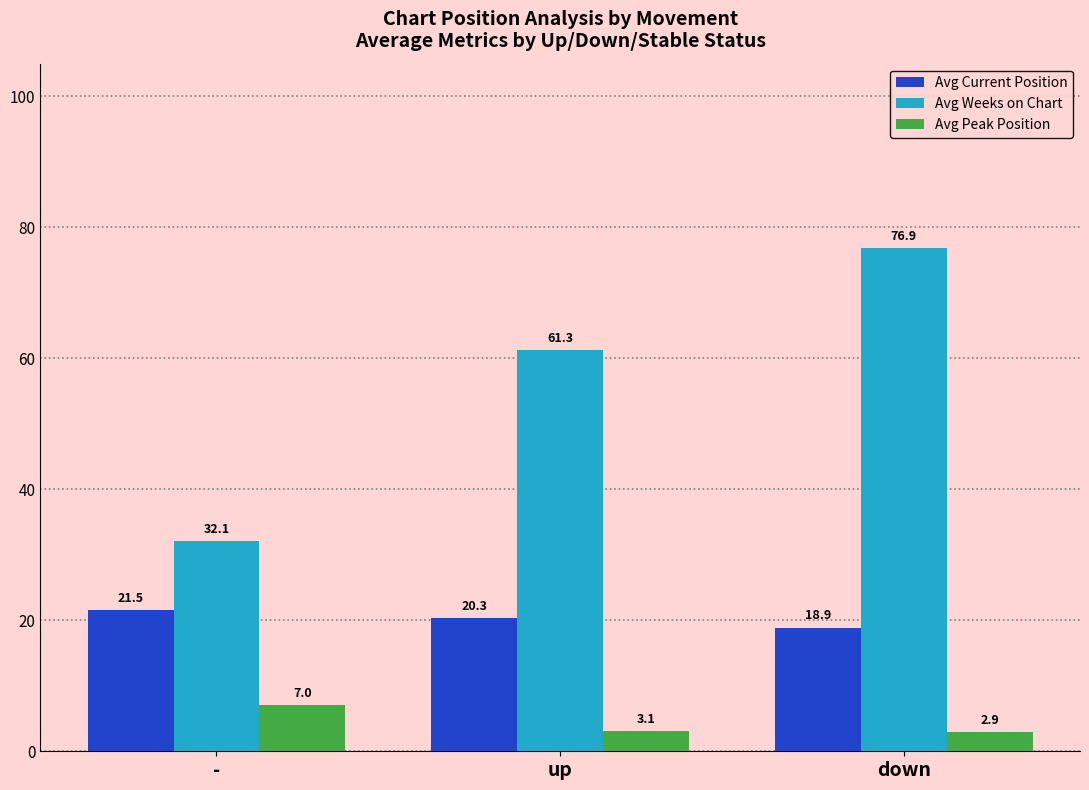

What is the difference between the Avg Current Position values at down and -?

2.6